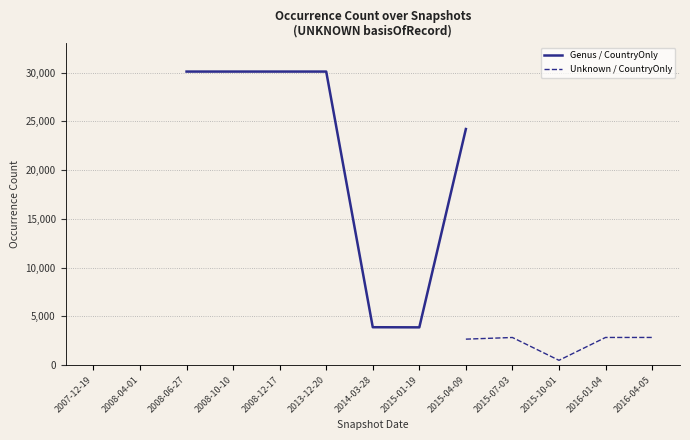

True or false: Unknown / CountryOnly has more than 1 interior local peaks.

False